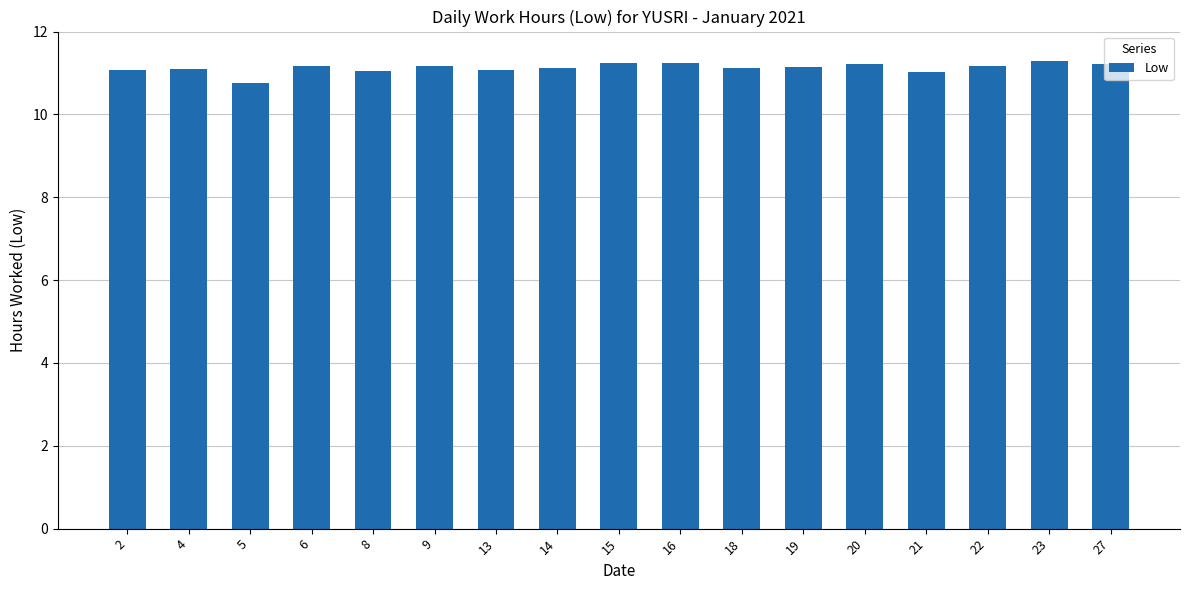

What is the value of the 16th bar from the left?

11.3